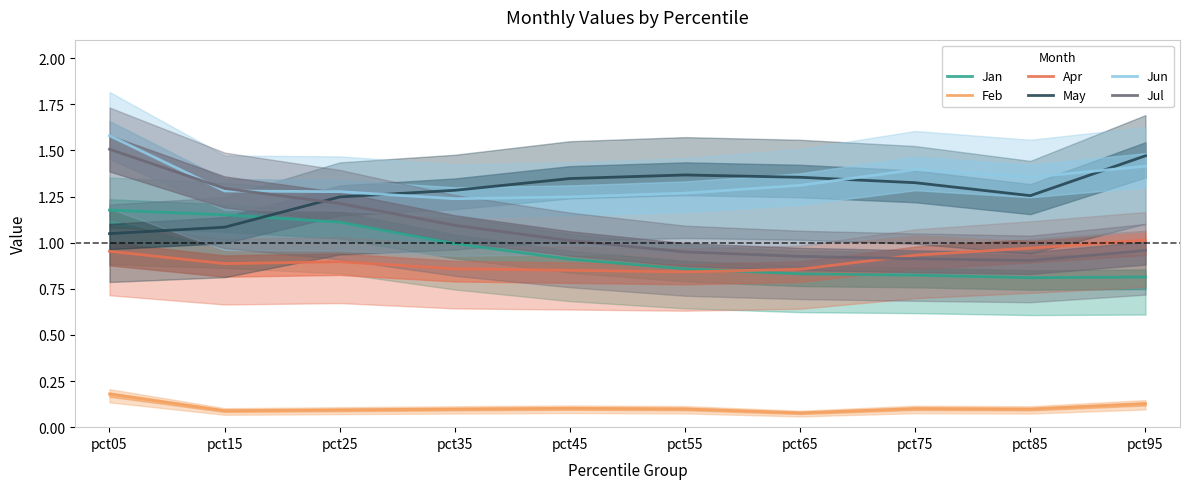

After their last crossing, which series has the higher values: Apr or Jan?

Apr